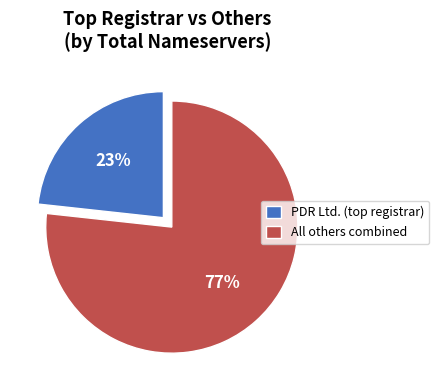

To the nearest percent, what percentage of the pie is All others combined?

77%